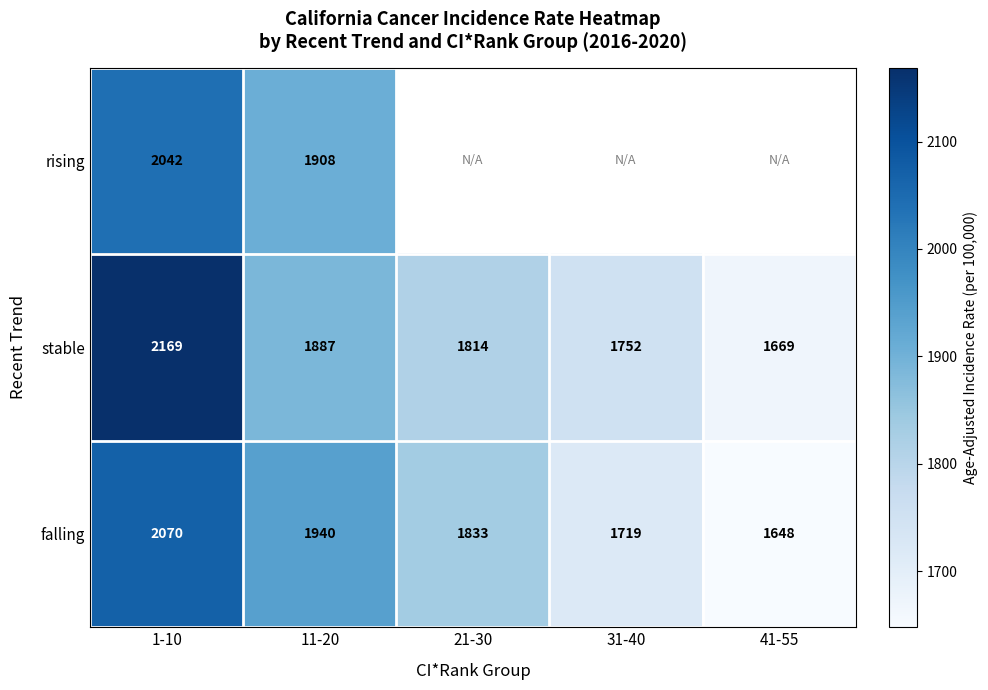

What is the sum of all falling values?

9210.0